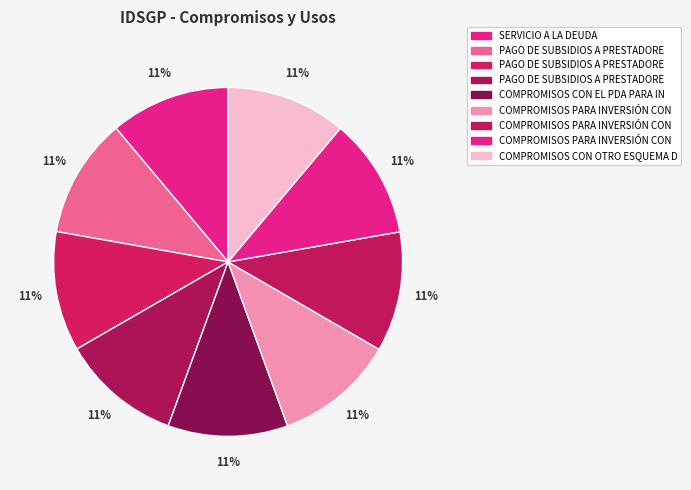

Count the number of slices in the pie.

9